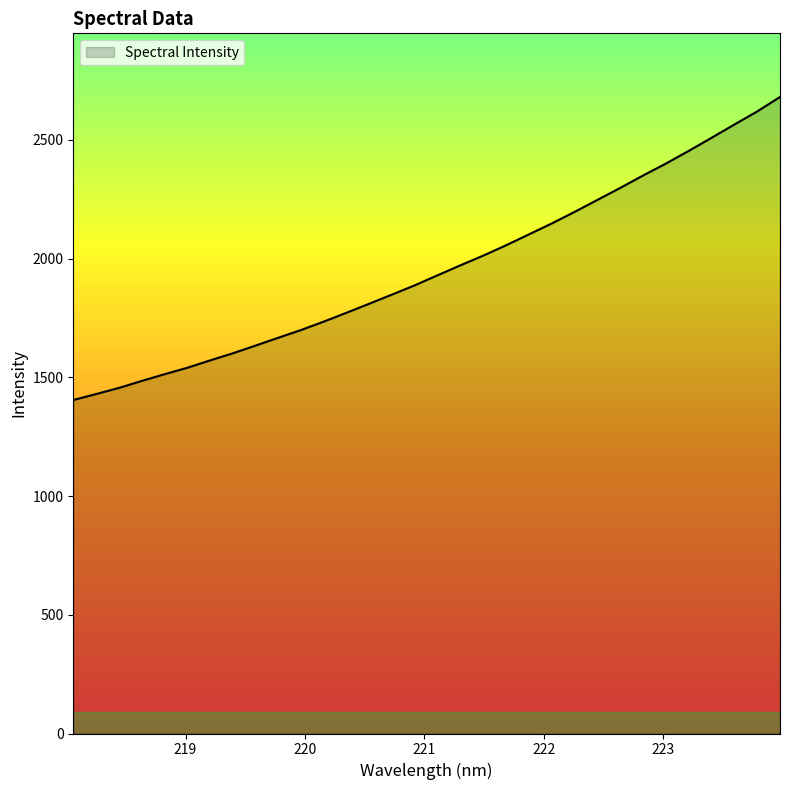

What is the difference between the maximum and minimum values?

1276.1